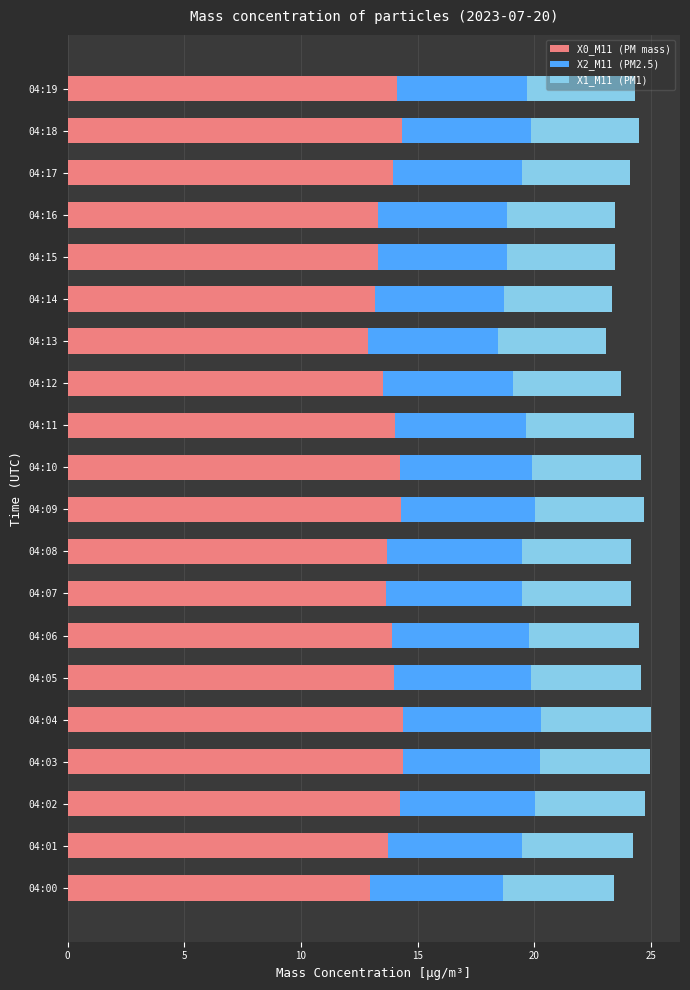

What is the highest value of the X0_M11 (PM mass) series?

14.4